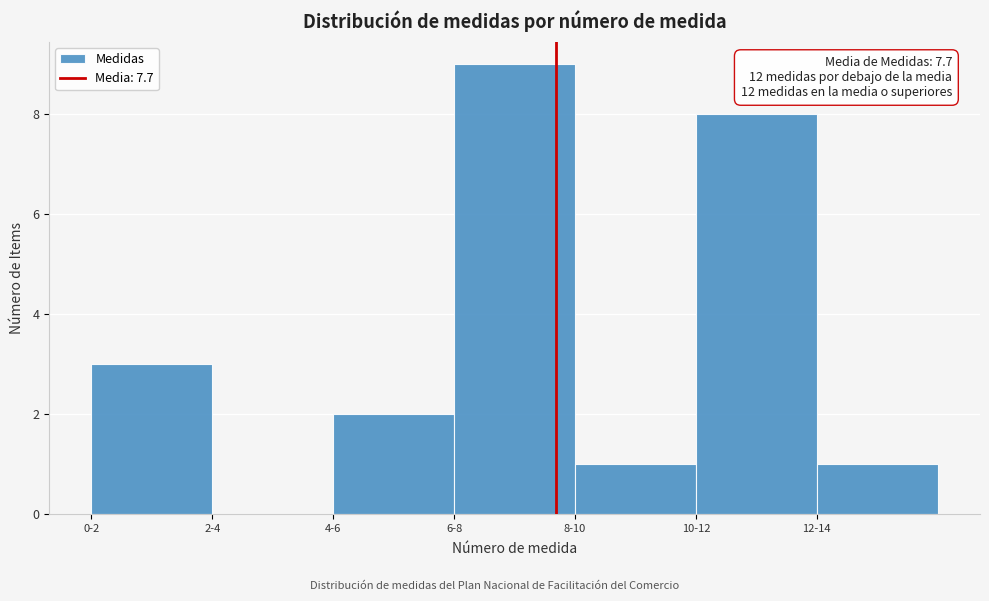

Reading left to right, transcribe all the data shown in this chart.

0-2=3	2-4=0	4-6=2	6-8=9	8-10=1	10-12=8	12-14=1